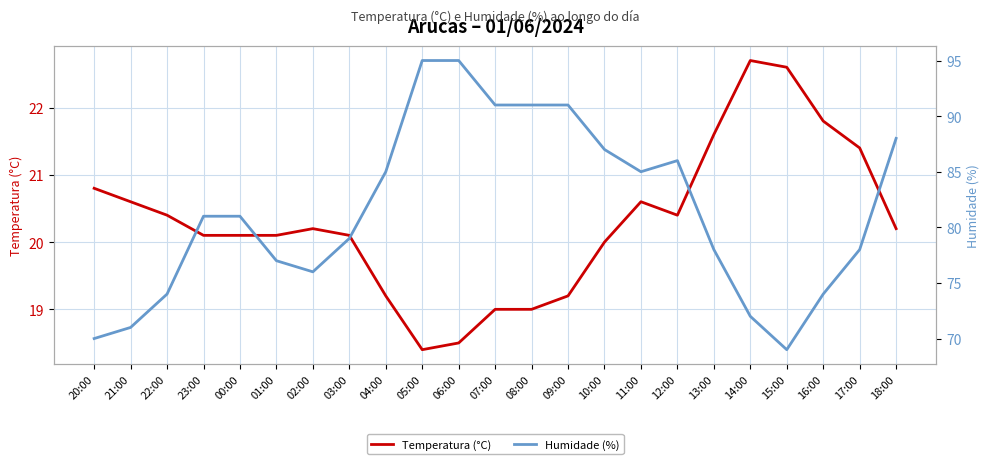

Is it true that Humidade (%) equals 128.6 at 12:00?

False